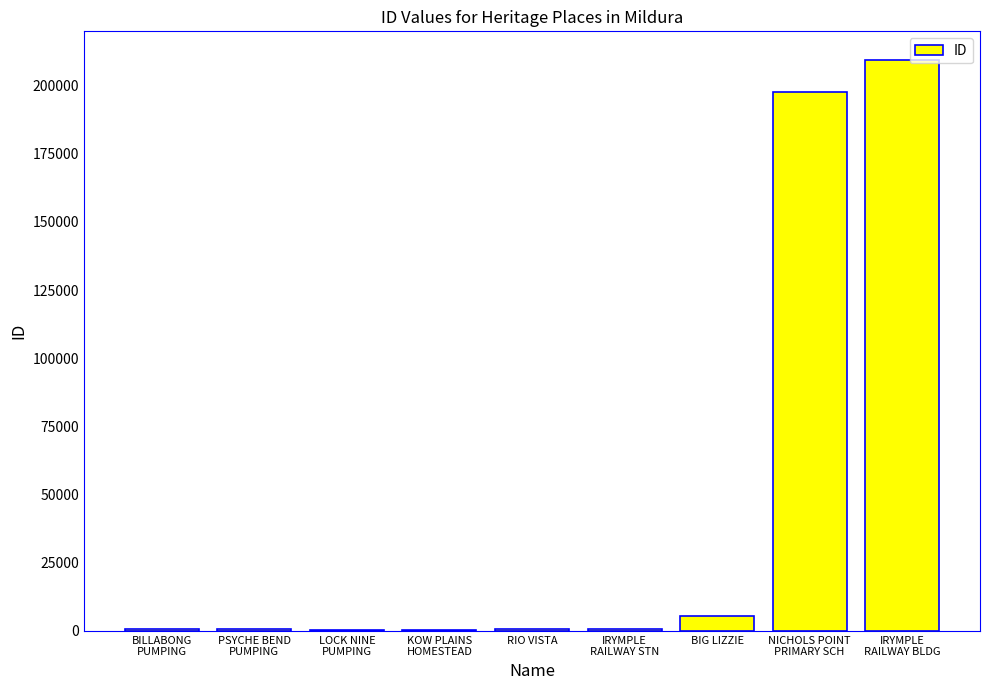

How many distinct data groups are displayed?

1